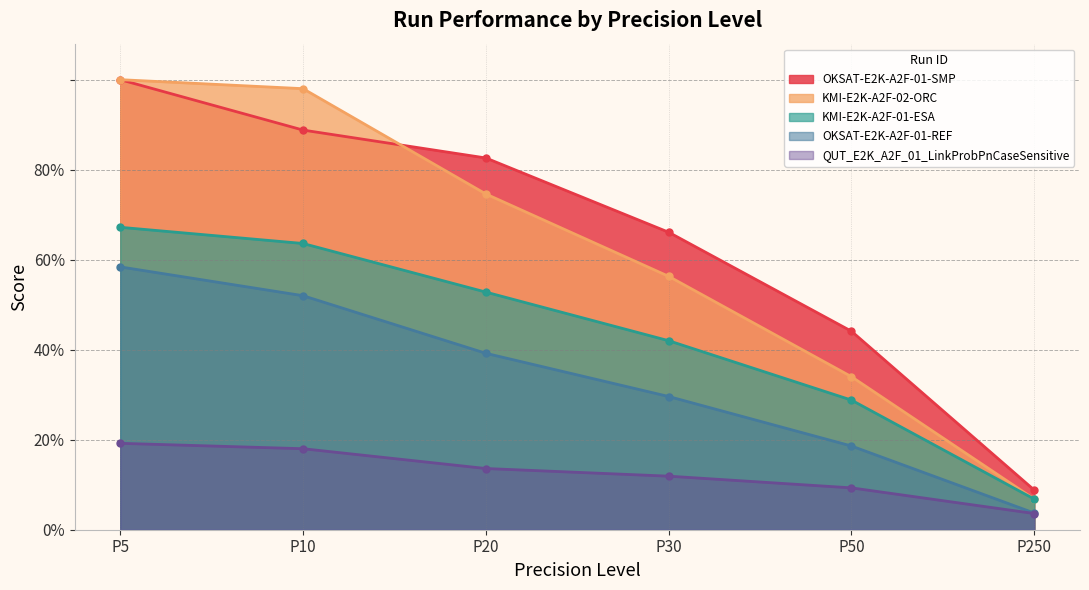

How many P20 values are between 0 and 1?

5